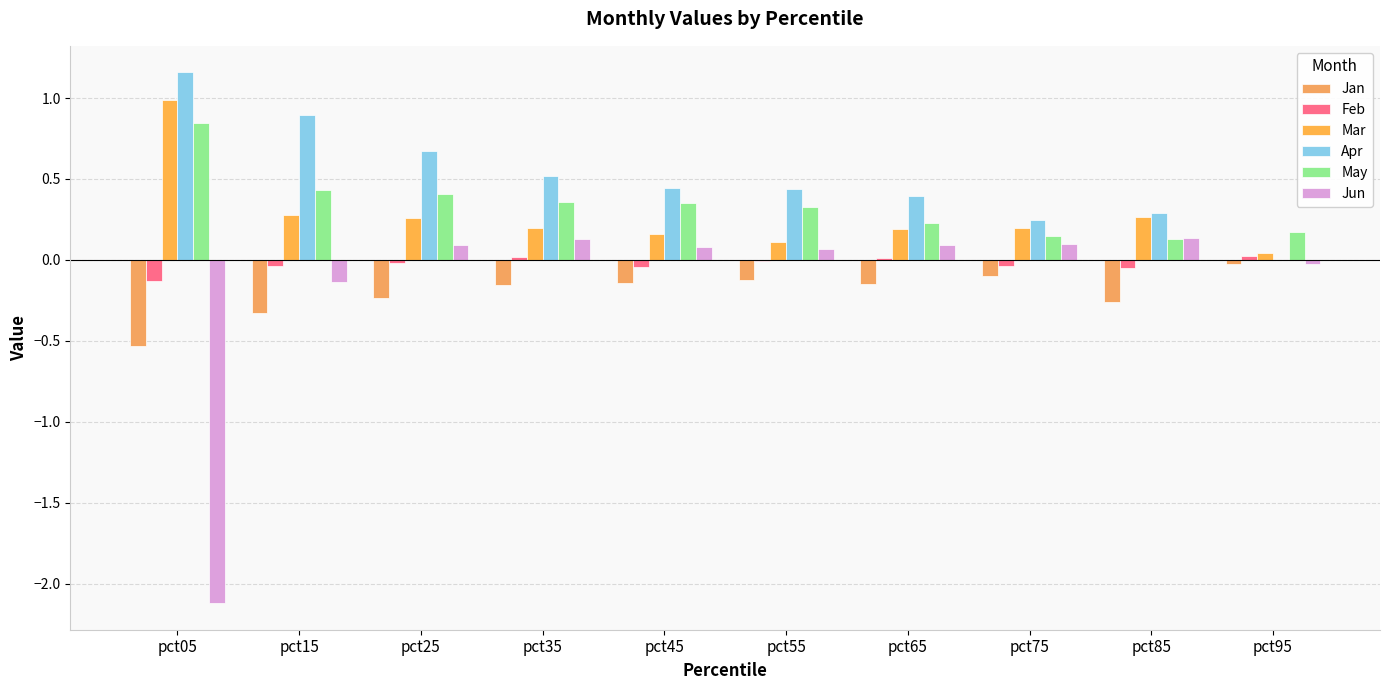

Count the number of categories in the chart.

10